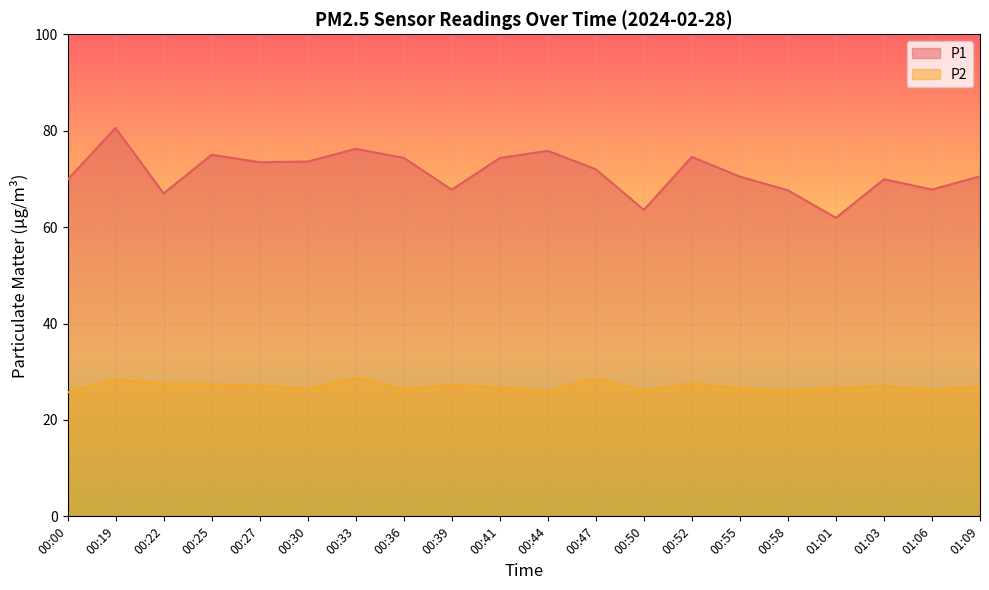

How many data points in P2 are less than 26?

1